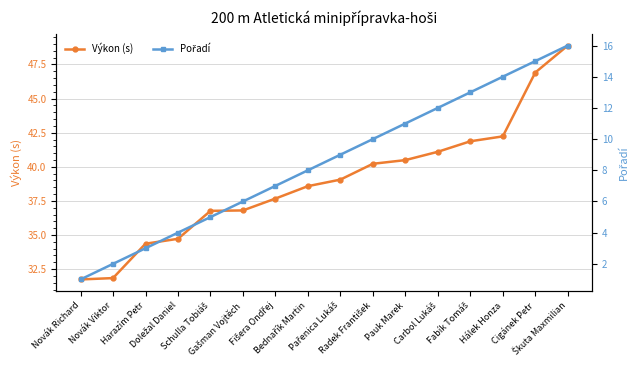

Where is Výkon (s) nearest to the value 40?

Radek František